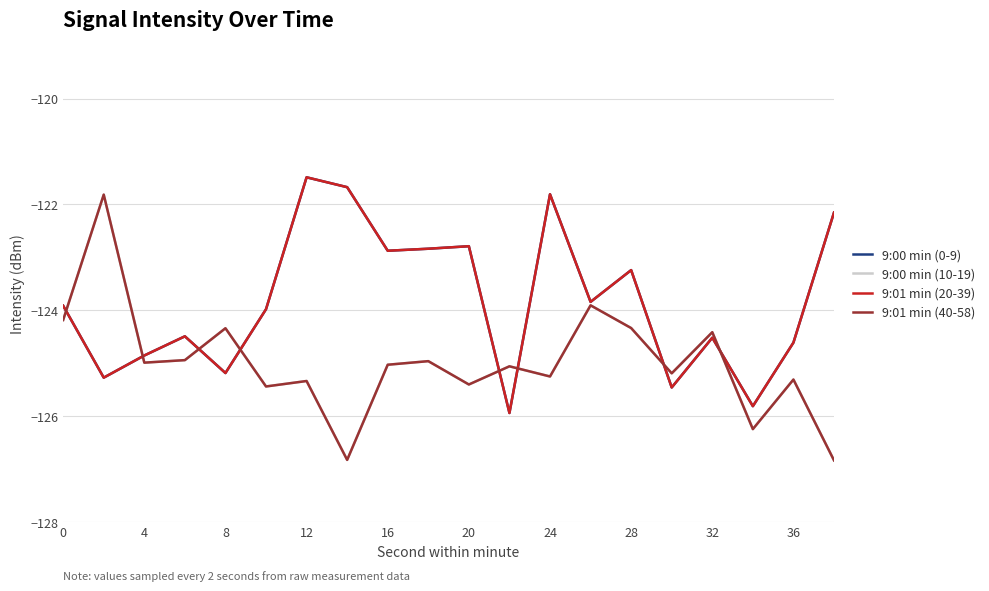

Is this an area chart (filled region under the line)?

No